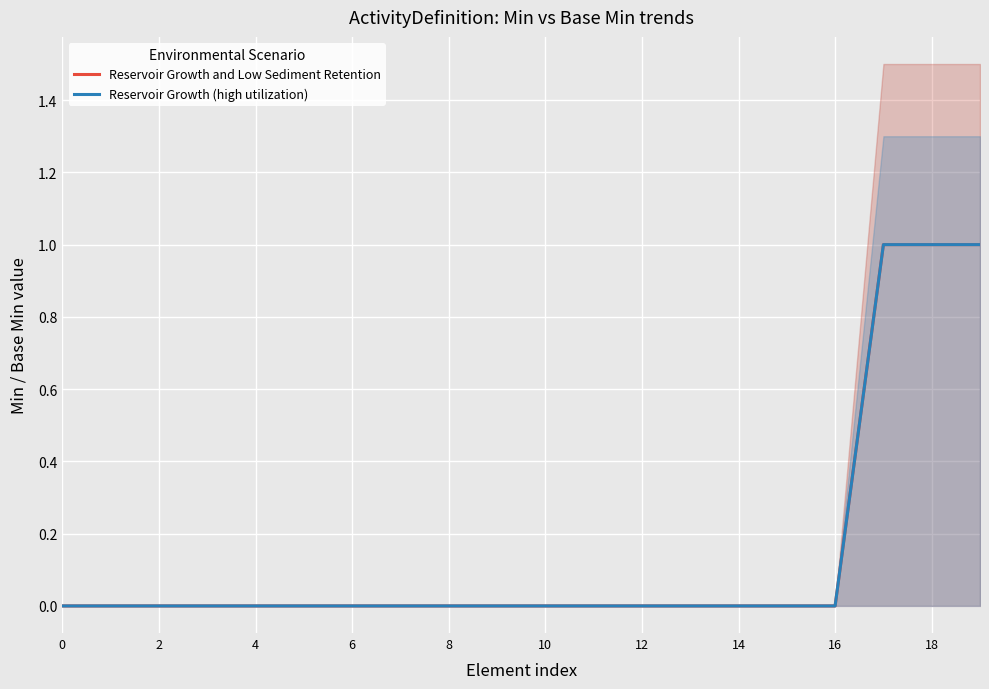

At how many categories does at least one series exceed 0?

3